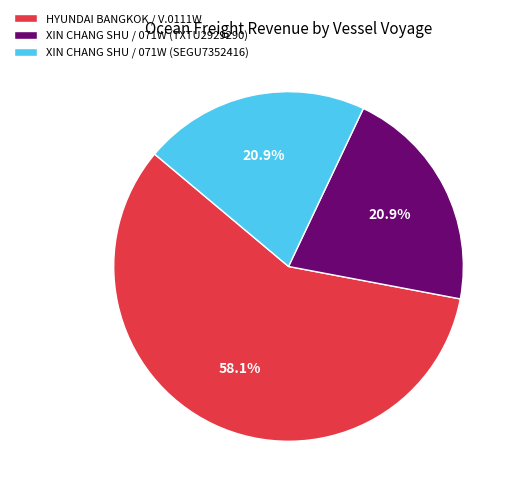

To the nearest percent, what percentage of the pie is XIN CHANG SHU / 071W (TXTU2929290)?

21%